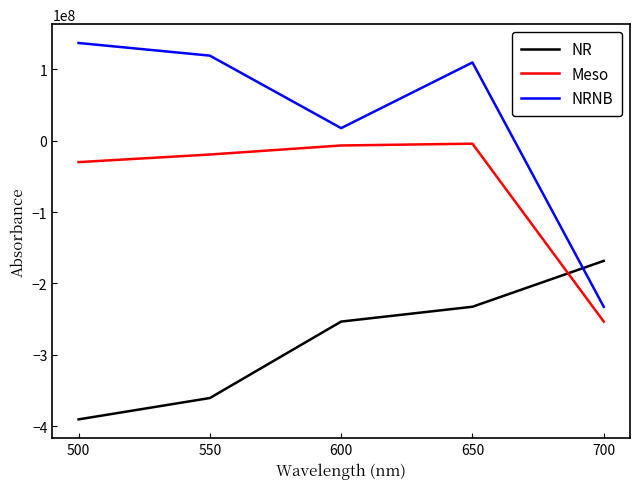

Is the value of NRNB at 500 greater than the value of NR at 700?

Yes